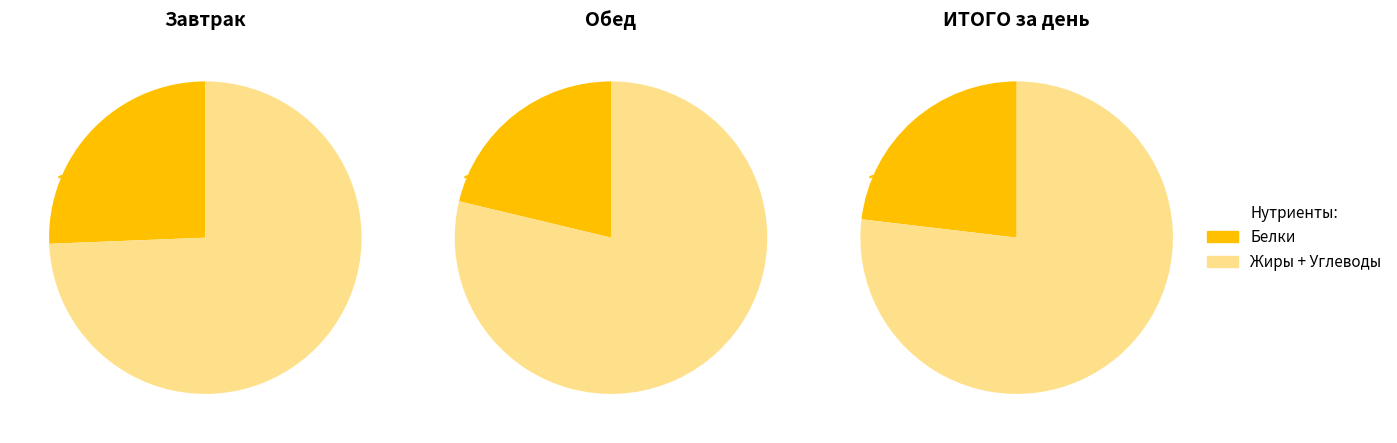

To the nearest percent, what portion does 0 represent?

20%